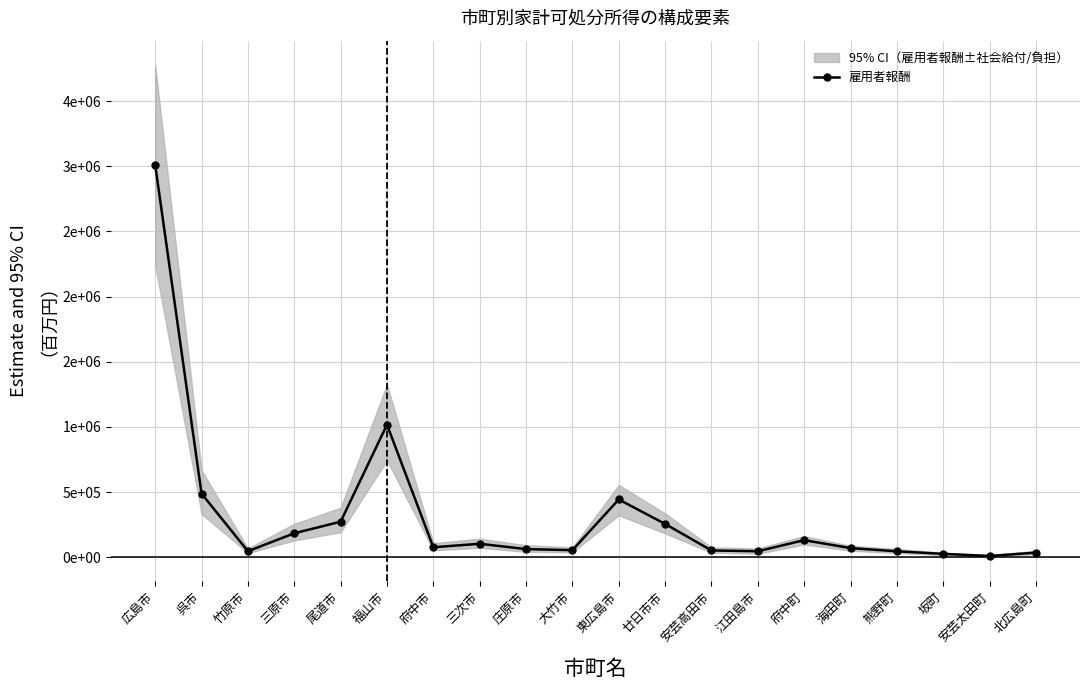

What is the value of the 20th point from the left?

35902